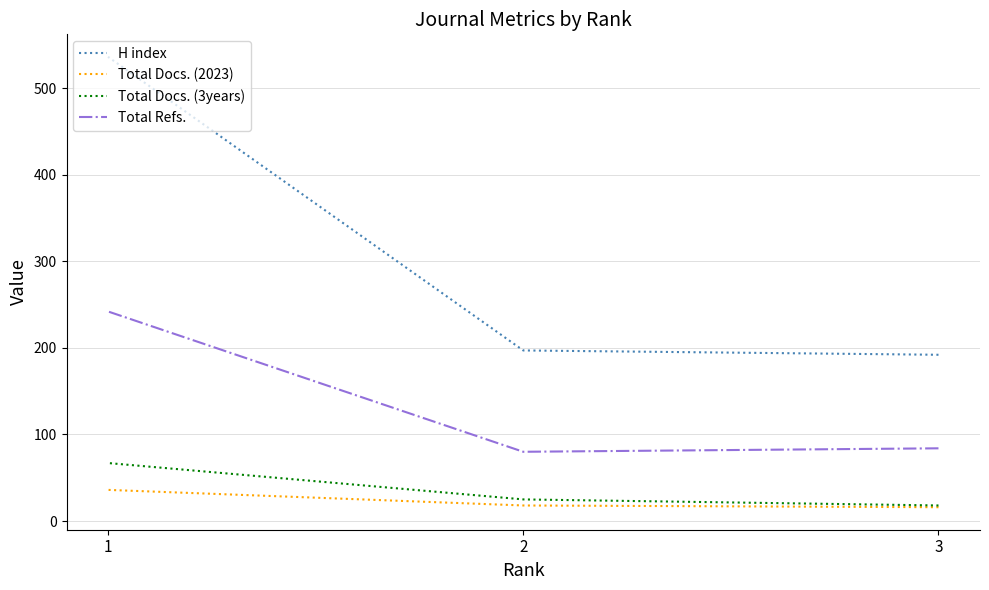

Between 2 and 1, which series saw the biggest shift?

H index